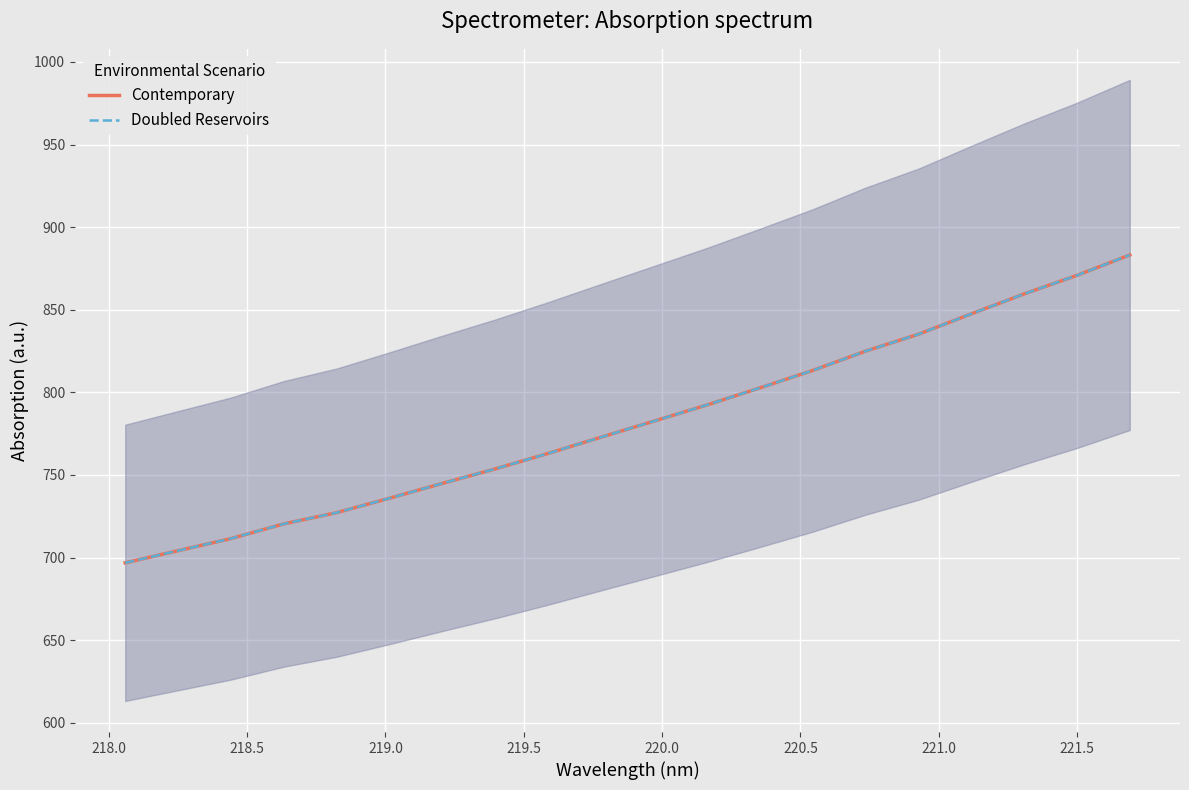

How many categories are shown in the chart?

20